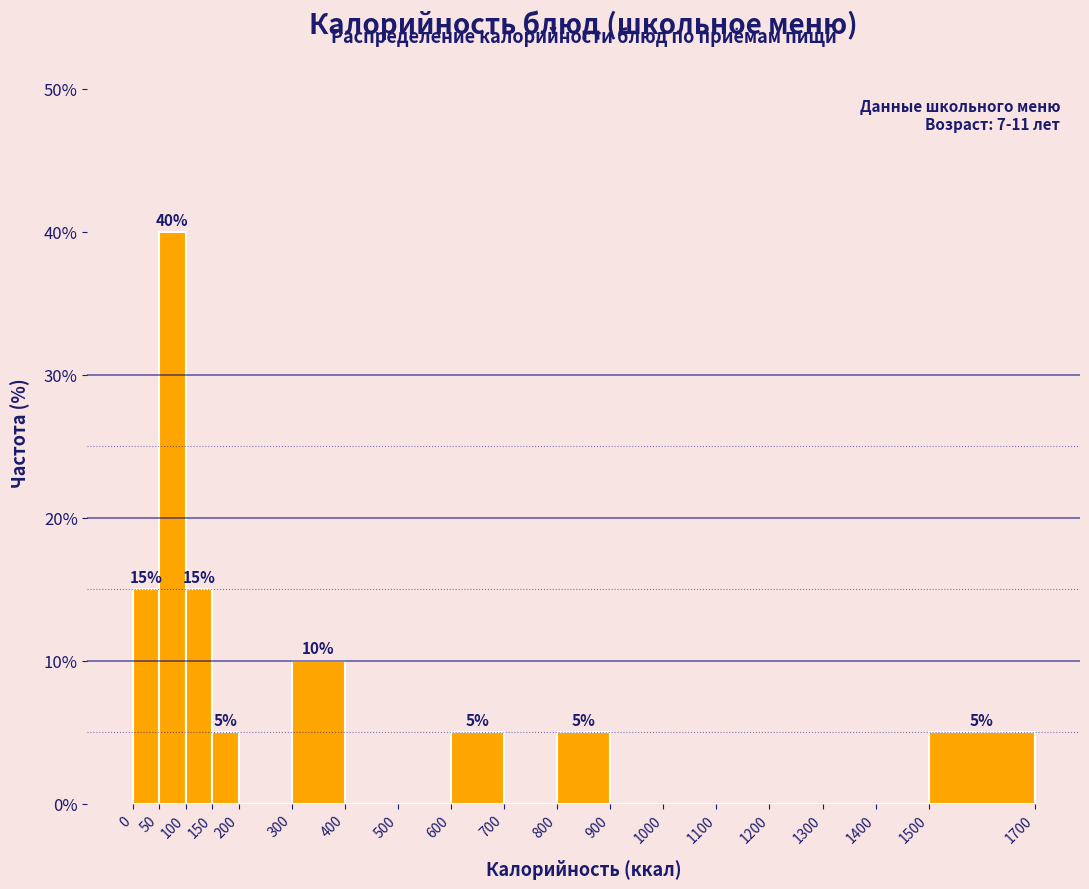

Over which range of the x-axis is the bar tallest?

50 to 100